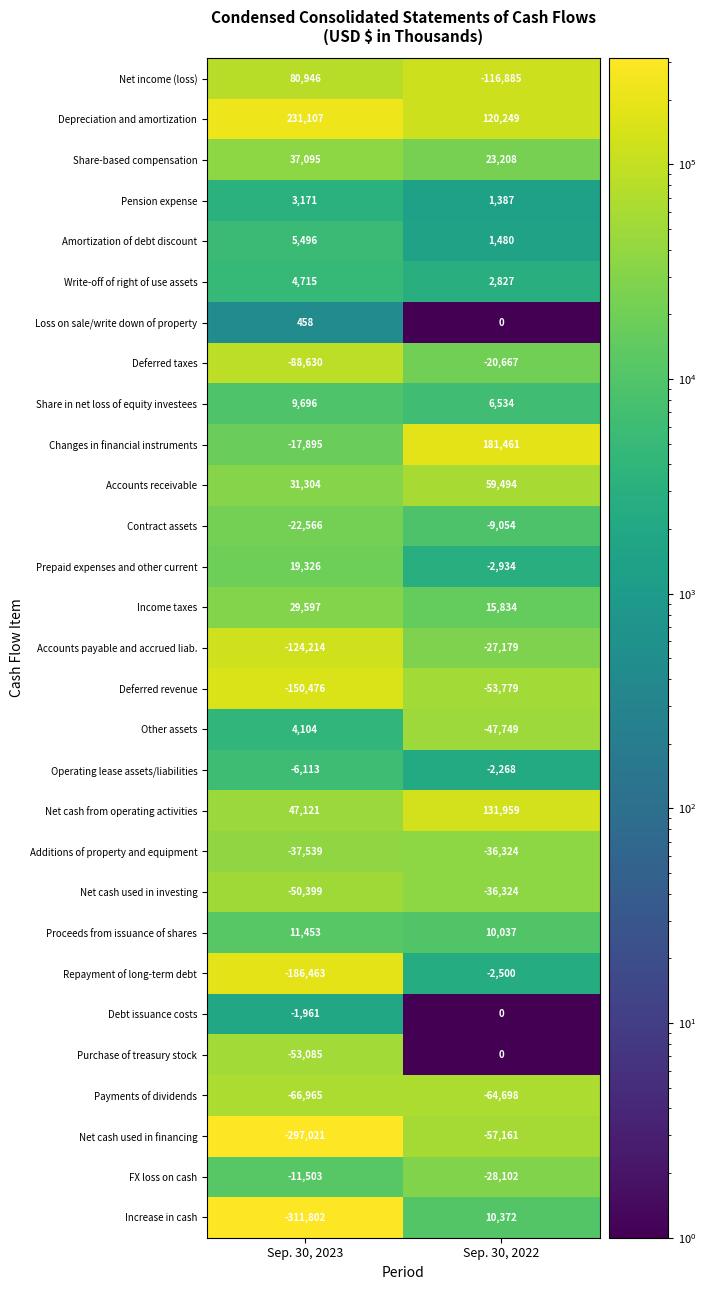

What is the average value of the Prepaid expenses and other current series?

8196